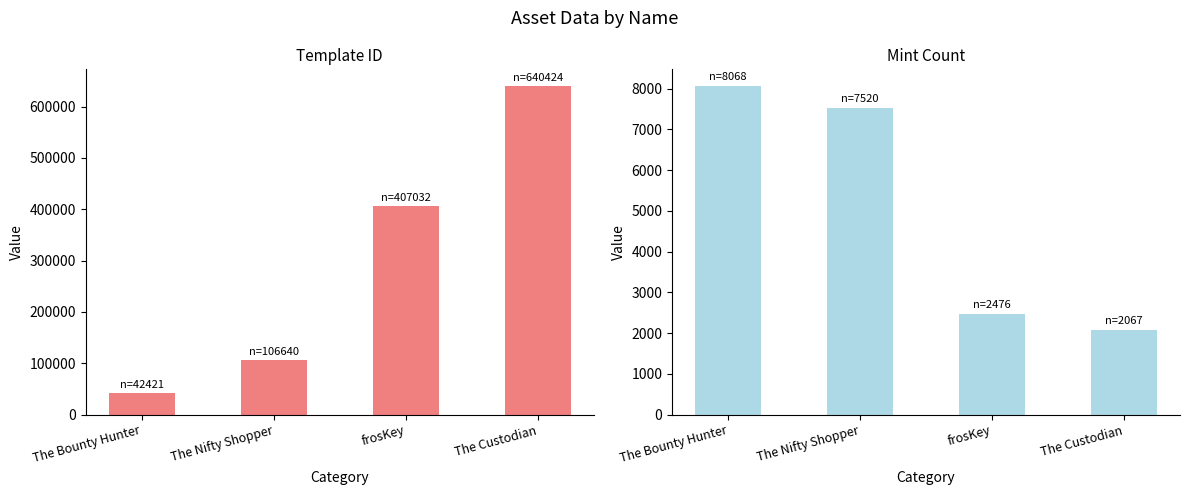

Where does the mint series first go above 7520?

The Bounty Hunter